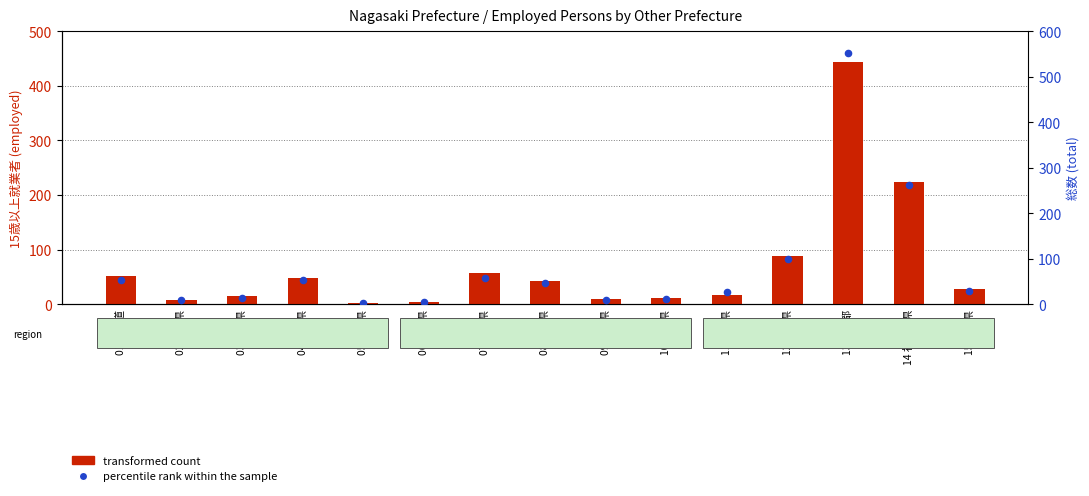

What are all the series names shown in the legend?

transformed count, percentile rank within the sample